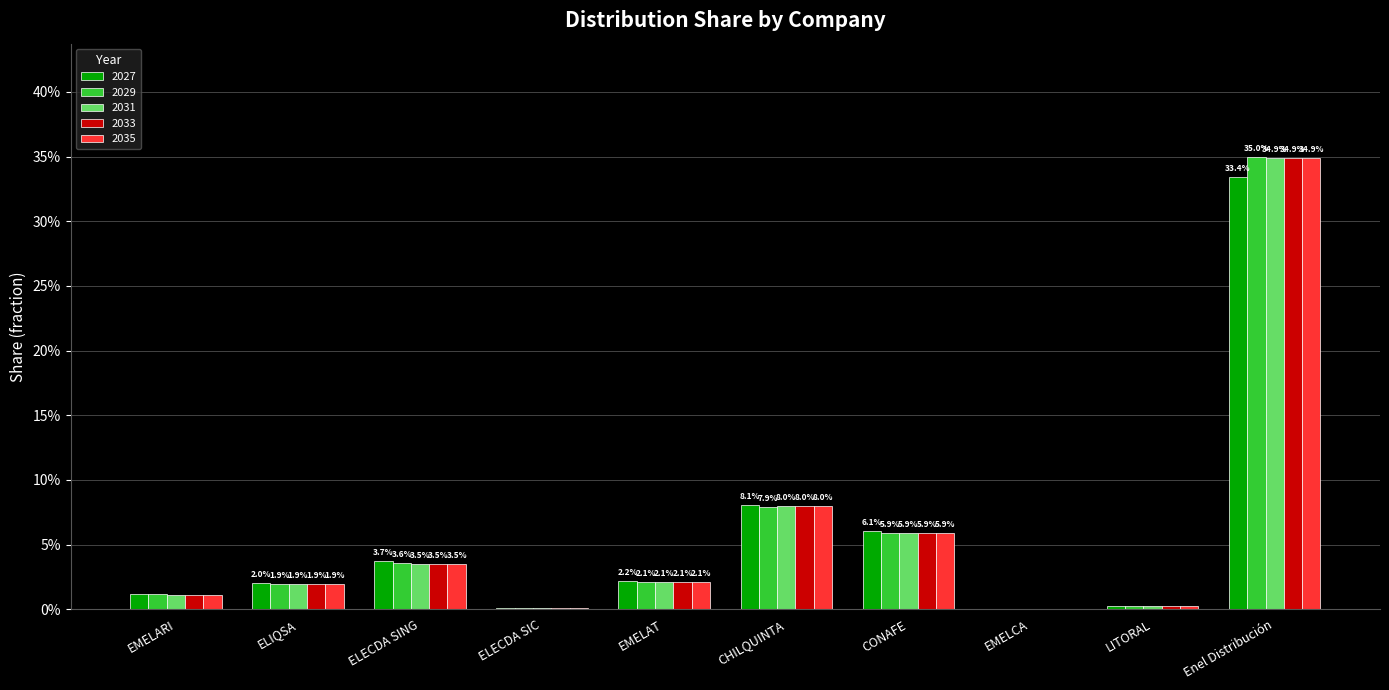

What is the average value of the 2033 series?

0.1